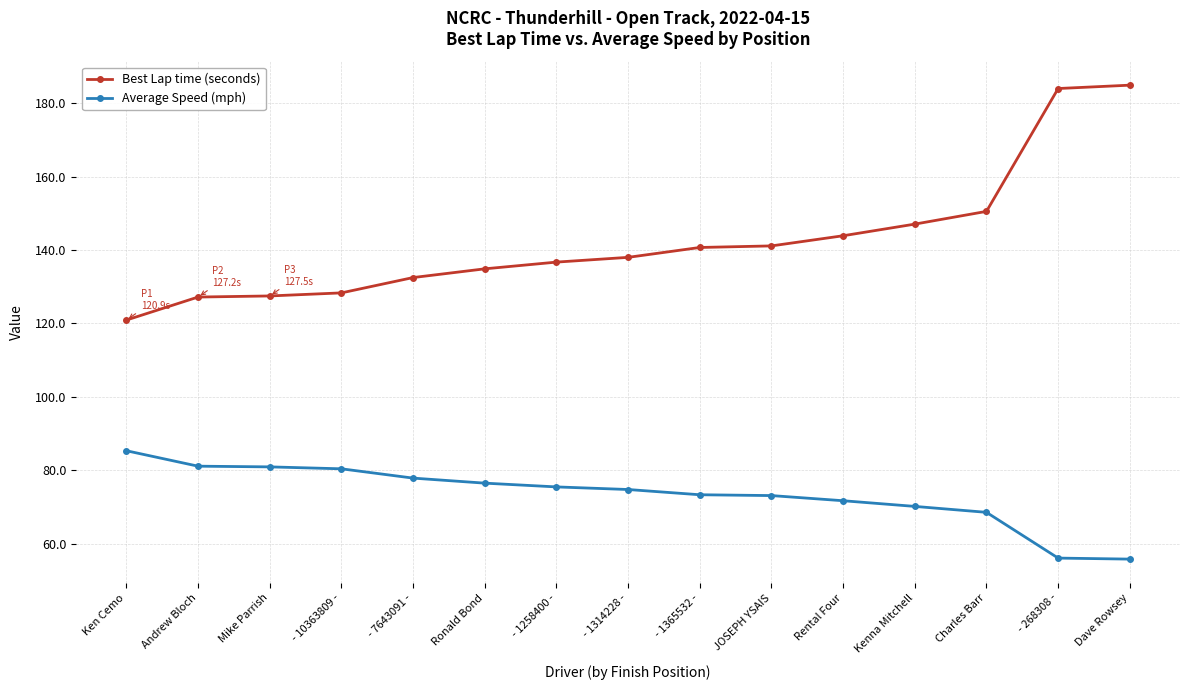

True or false: Best Lap time (seconds) and Average Speed (mph) intersect in this chart.

False